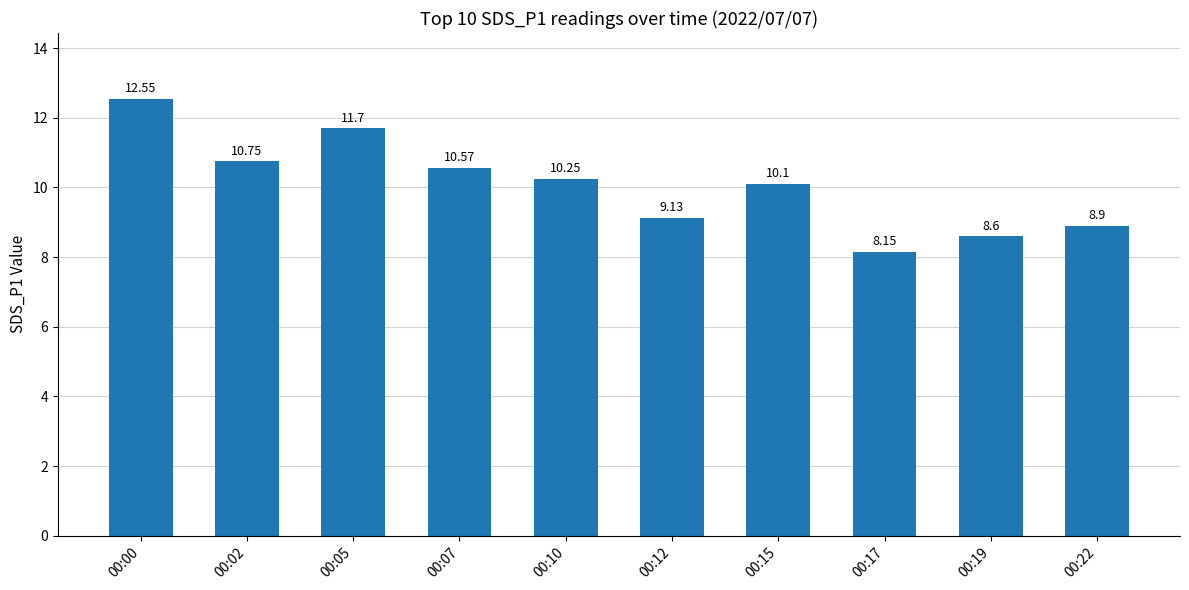

What is the difference between the second highest and second lowest values?

3.1